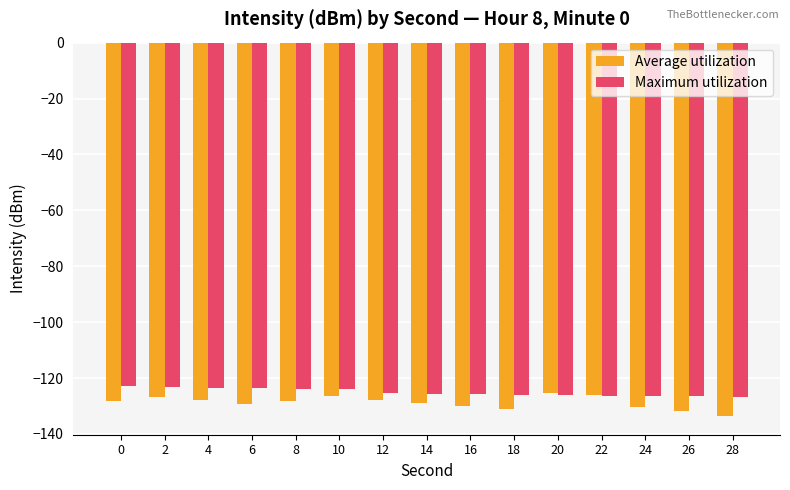

What is the lowest value of the Average utilization series?

-133.6